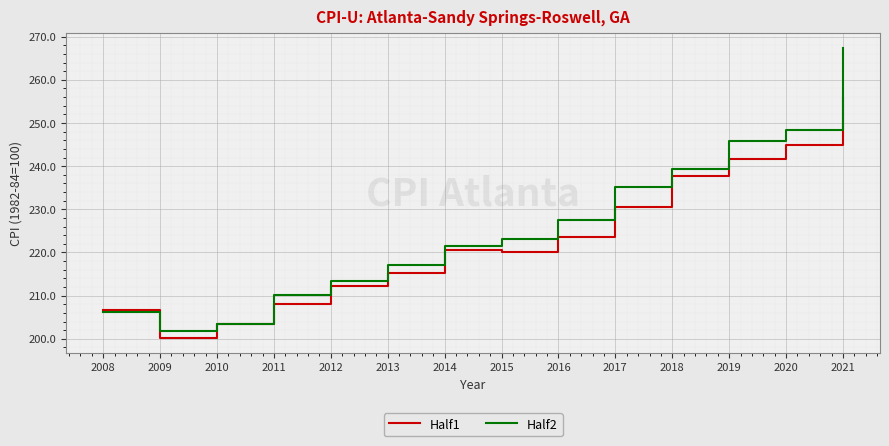

Which series has the widest spread of values?

Half2